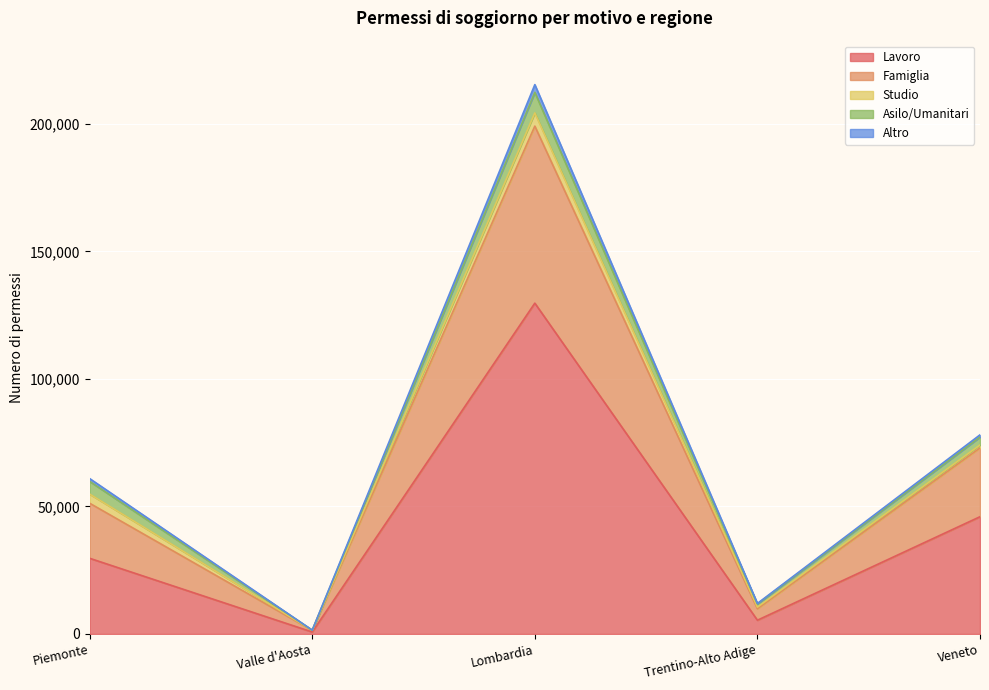

What is the smallest value displayed?

768